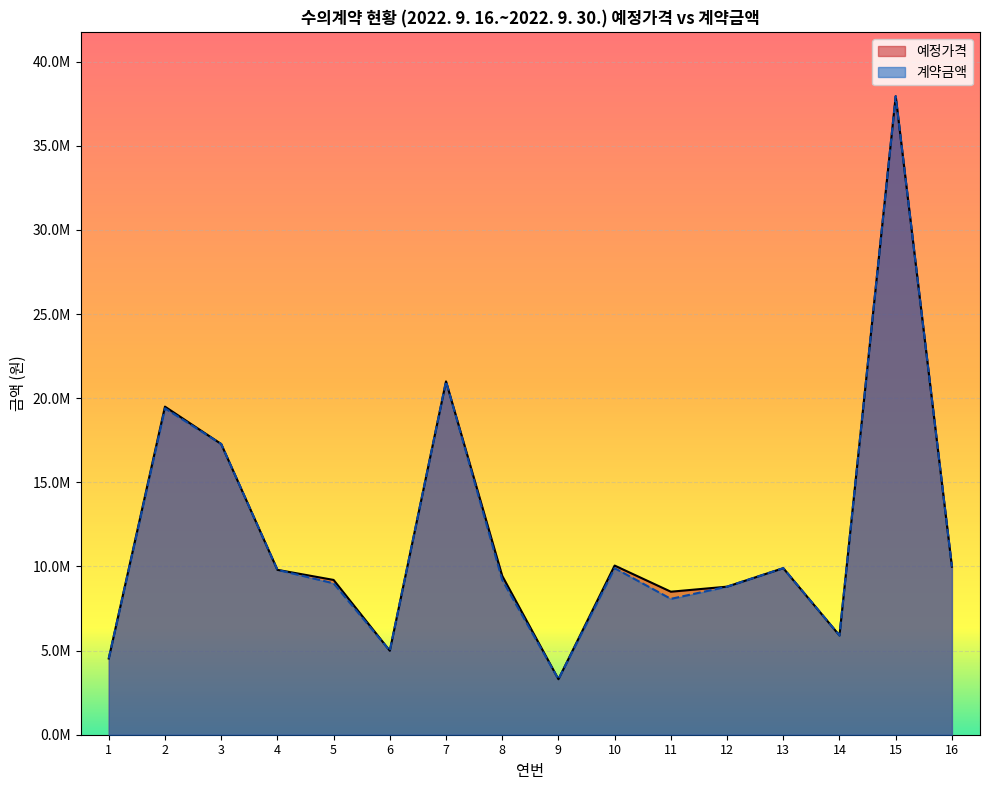

What is the value of the 예정가격 point at the 15th from the left?

37950000